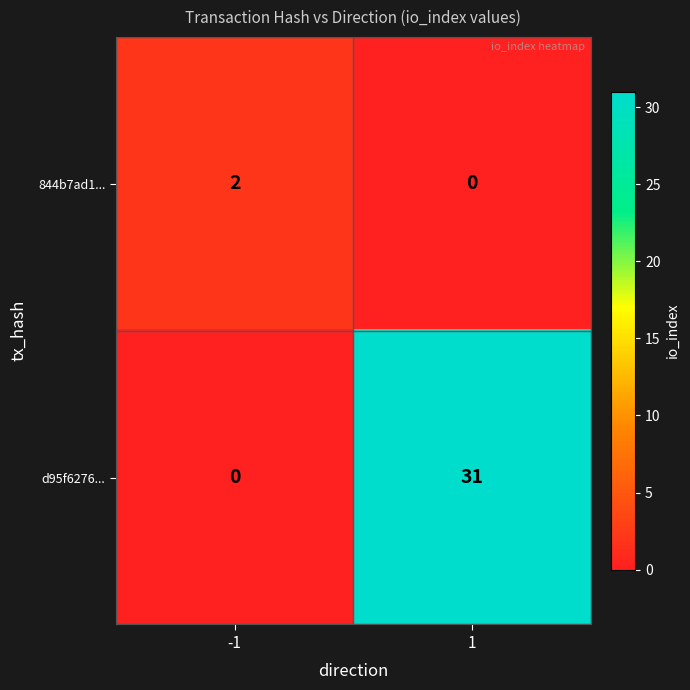

How many data points in d95f6276... are less than 31?

1